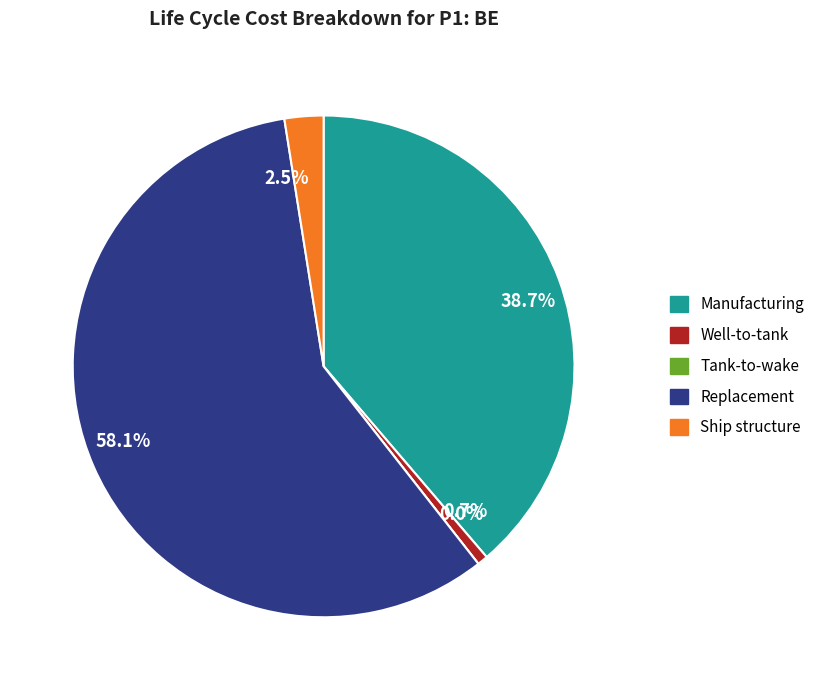

Combined, what portion of the pie is Tank-to-wake and Well-to-tank?

0.7%